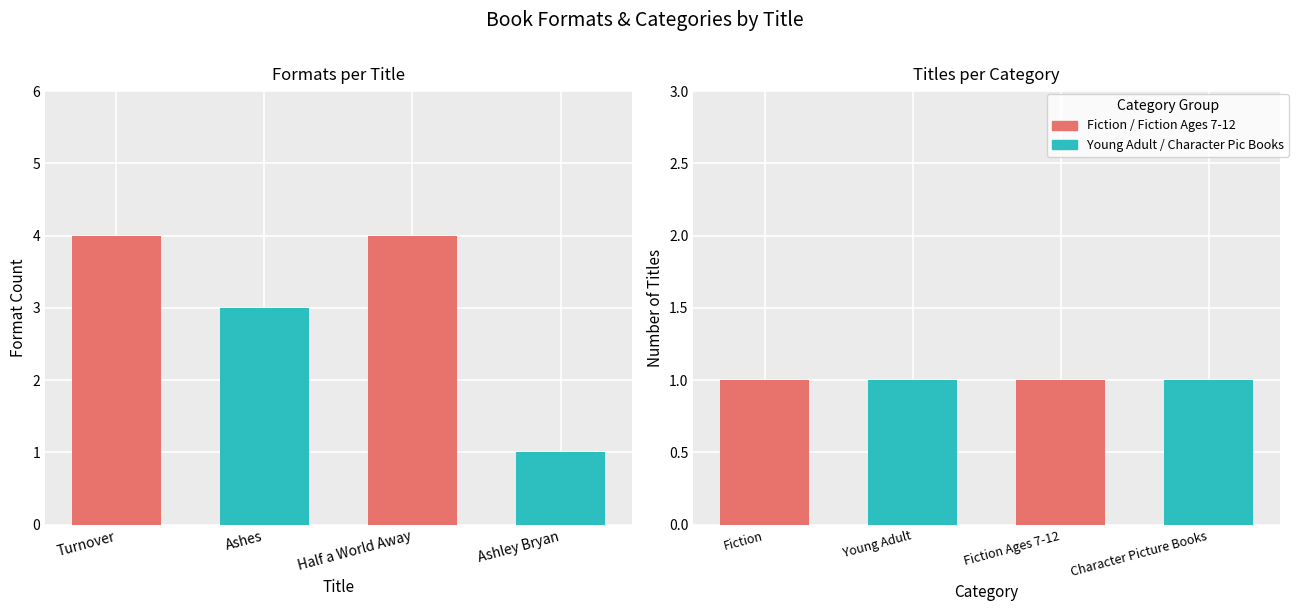

Does the chart contain stacked bars?

No